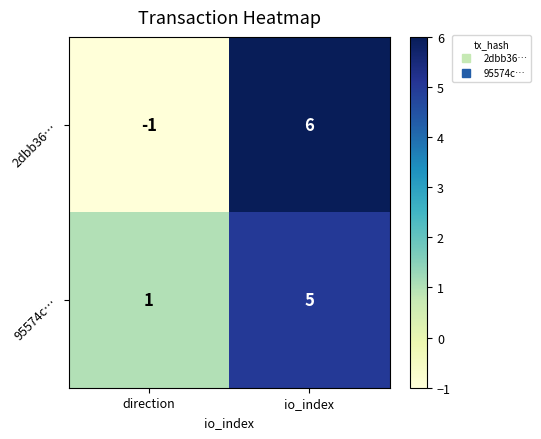

How many distinct data groups are displayed?

2